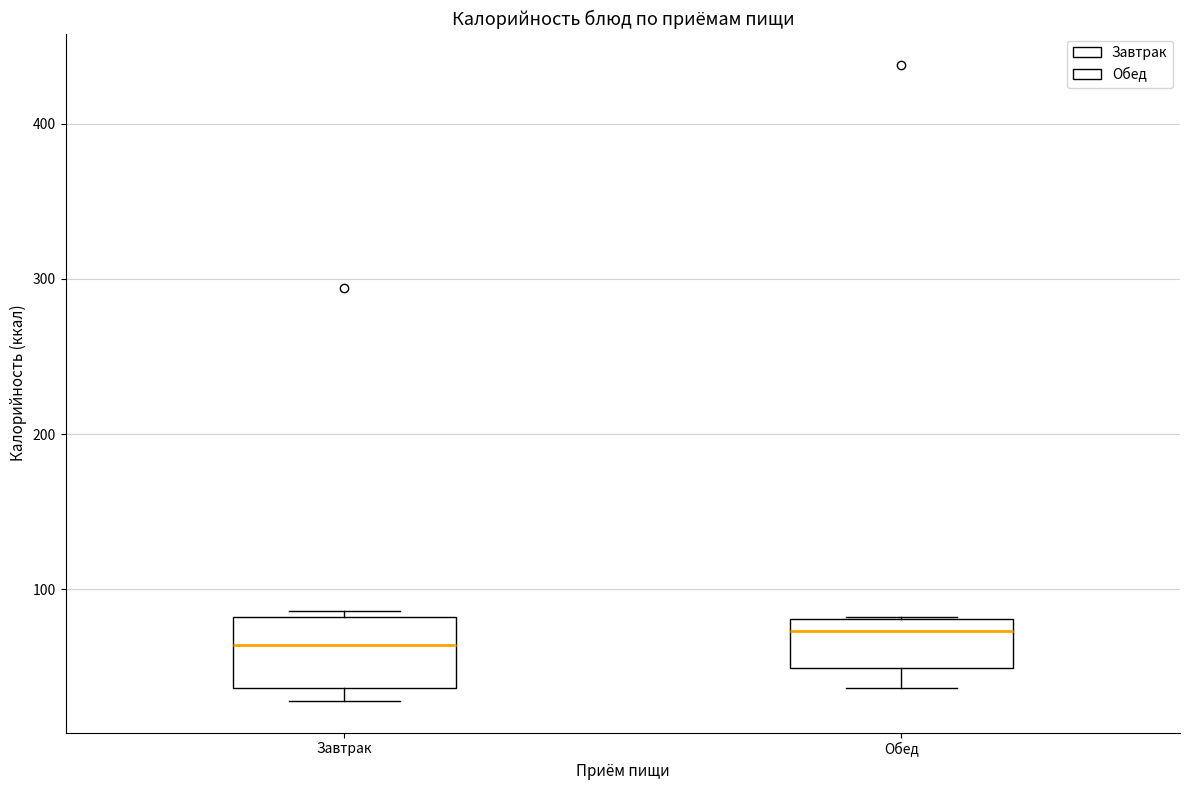

Reading left to right, read every box against the y-axis: the position of its median line, the range the box covers, and the ends of its whiskers. The values are not printed on the chart, so give them approximately, as read against the axis.

Завтрак: median 60, box 40 to 80, whiskers 30 to 90
Обед: median 70, box 50 to 80, whiskers 40 to 80